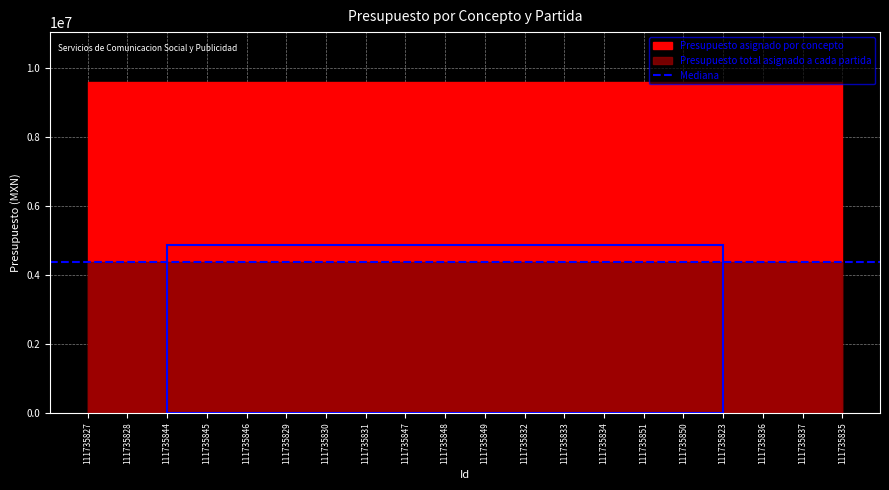

Reading left to right, what are all the values shown in this chart?

Presupuesto asignado por concepto: 9598706.9	9598706.9	9598706.9	9598706.9	9598706.9	9598706.9	9598706.9	9598706.9	9598706.9	9598706.9	9598706.9	9598706.9	9598706.9	9598706.9	9598706.9	9598706.9	9598706.9	9598706.9	9598706.9	9598706.9
Presupuesto total asignado a cada partida: 4369517.5	4369517.5	4369517.5	4369517.5	4369517.5	4369517.5	4369517.5	4369517.5	4369517.5	4369517.5	4369517.5	4369517.5	4369517.5	4369517.5	4369517.5	4369517.5	4369517.5	4369517.5	4369517.5	4369517.5